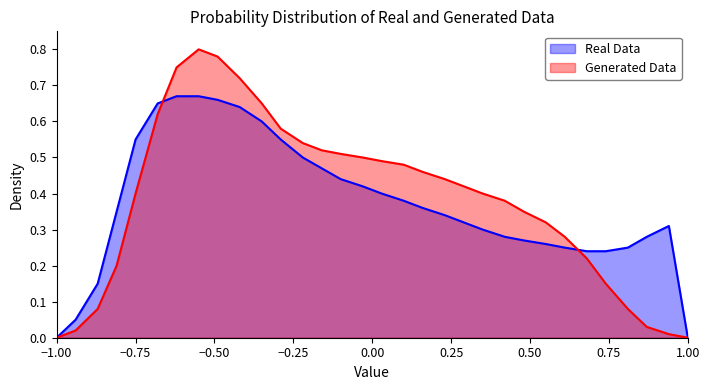

Is it true that Real Data equals 0.0 at −1.00?

True